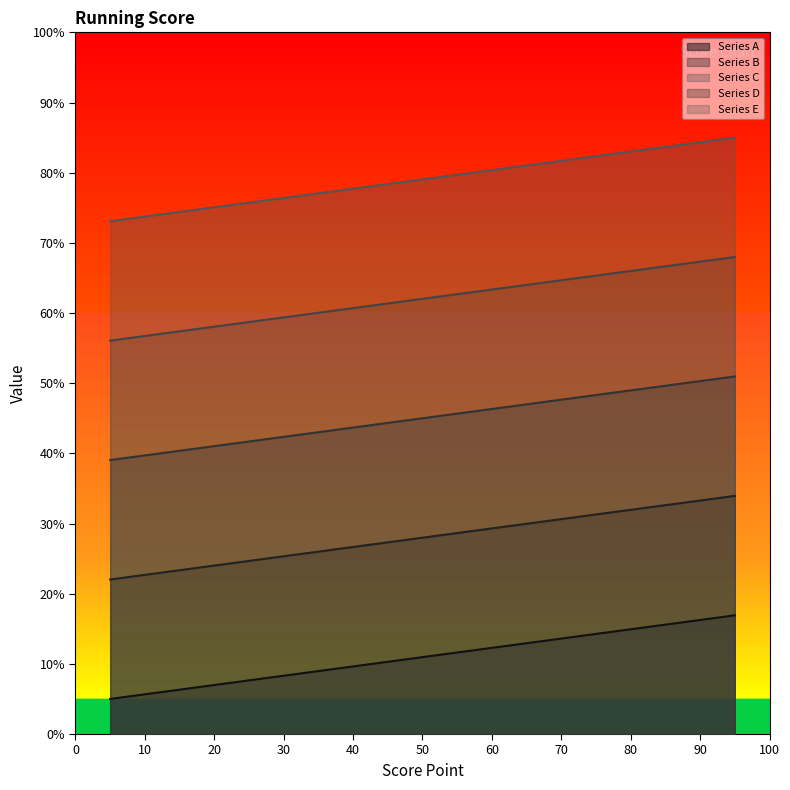

How many lines are shown in the chart?

5